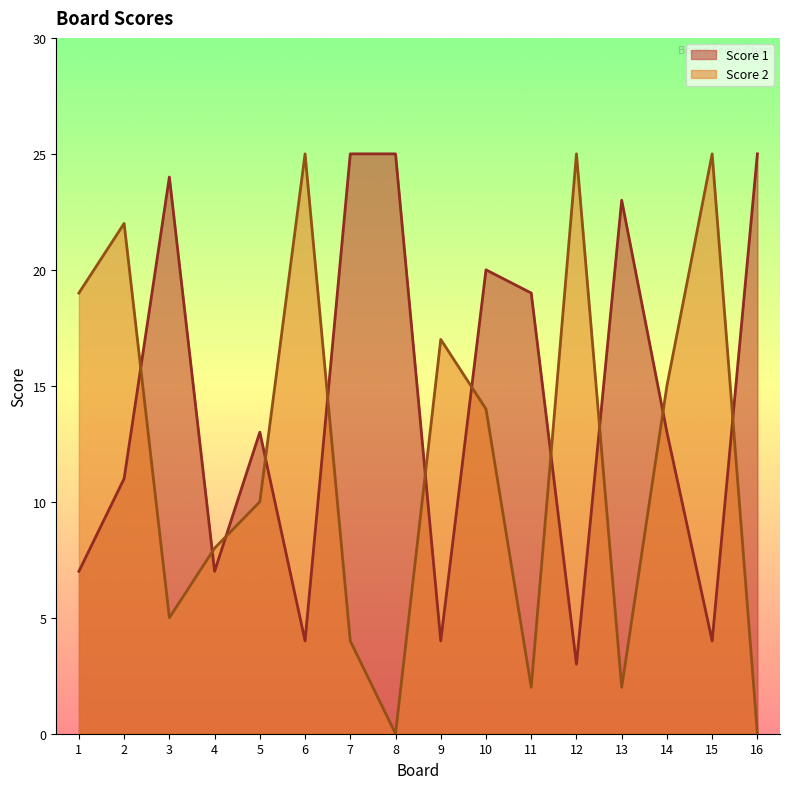

List the labels in order of Score 2 value, largest first.

6, 12, 15, 2, 1, 9, 14, 10, 5, 4, 3, 7, 11, 13, 8, 16